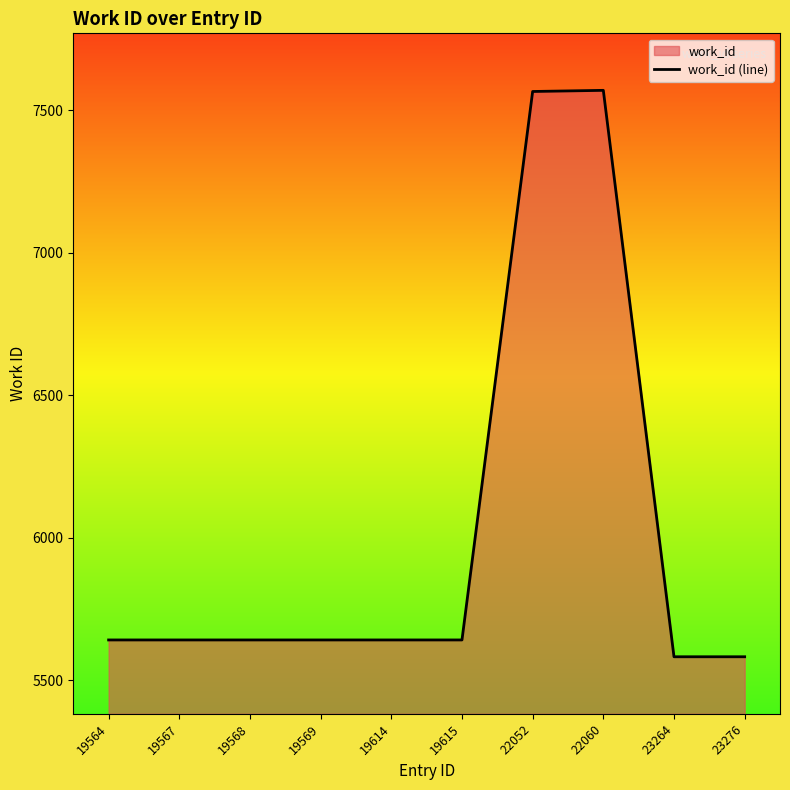

What is the maximum value shown in the chart?

7570